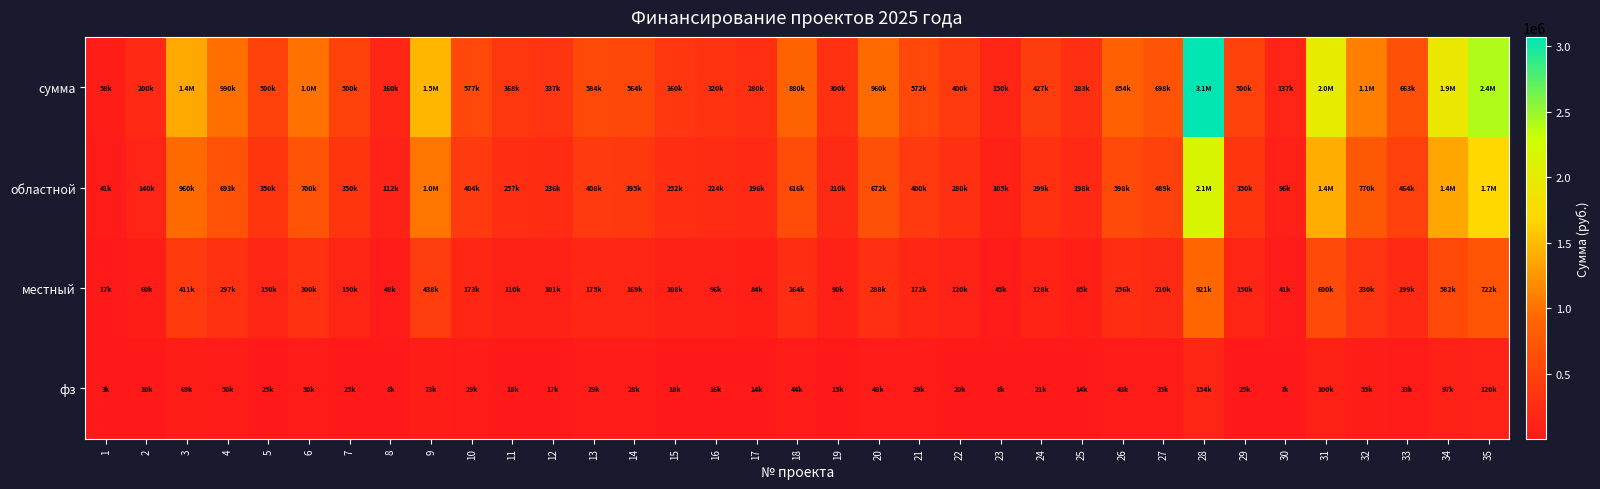

Which series has the largest total across all categories?

сумма